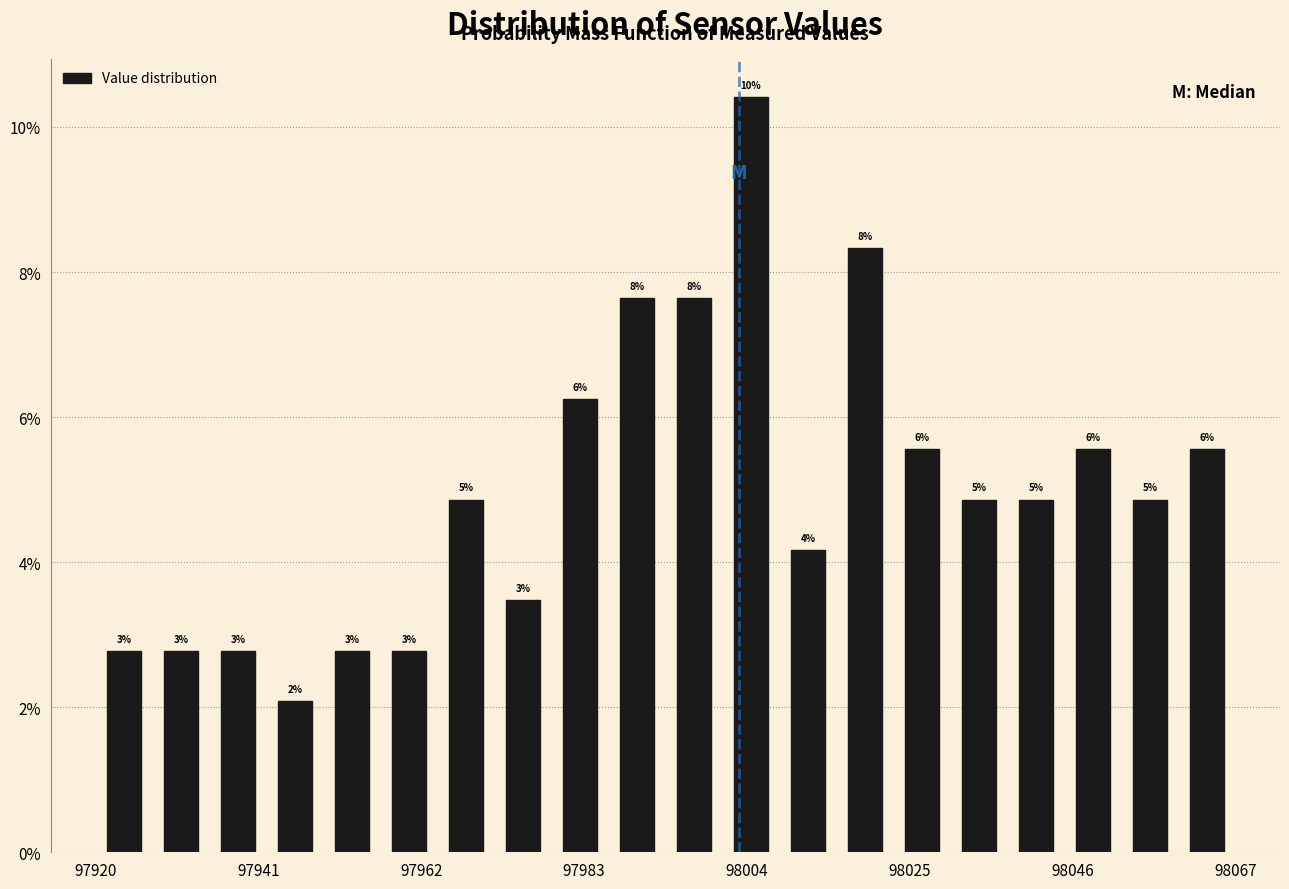

Read against the x-axis, roughly where is the centre of the tallest bar?

98005